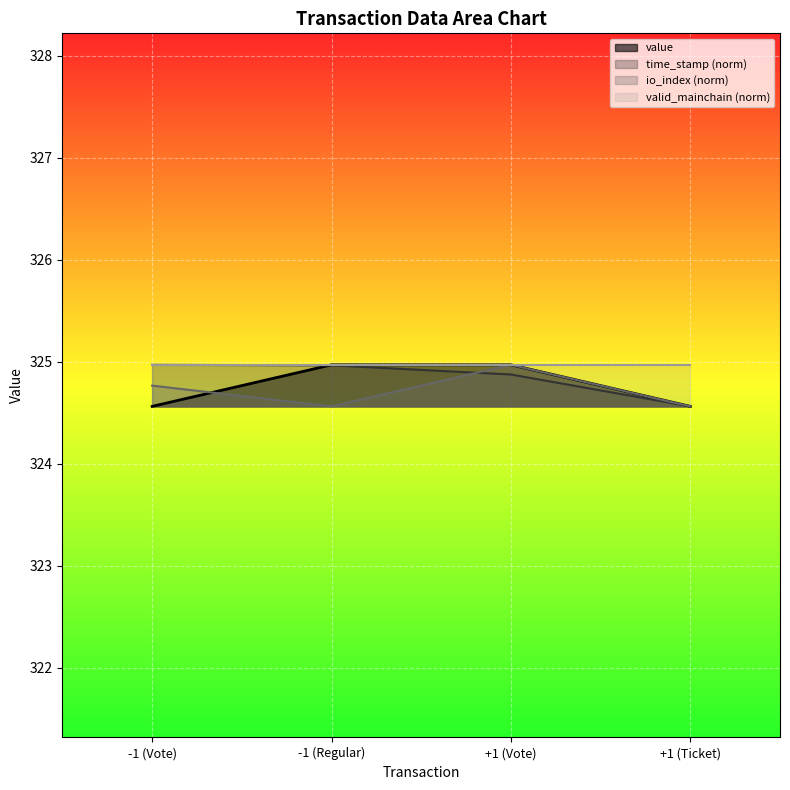

Is it true that time_stamp (norm) equals 492.5 at -1 (Vote)?

False